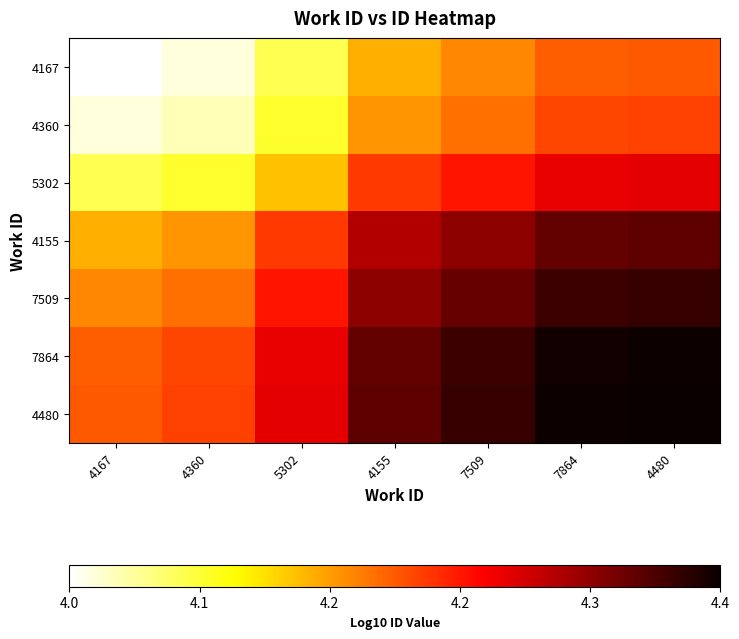

What is the minimum value for 4155?

4.2